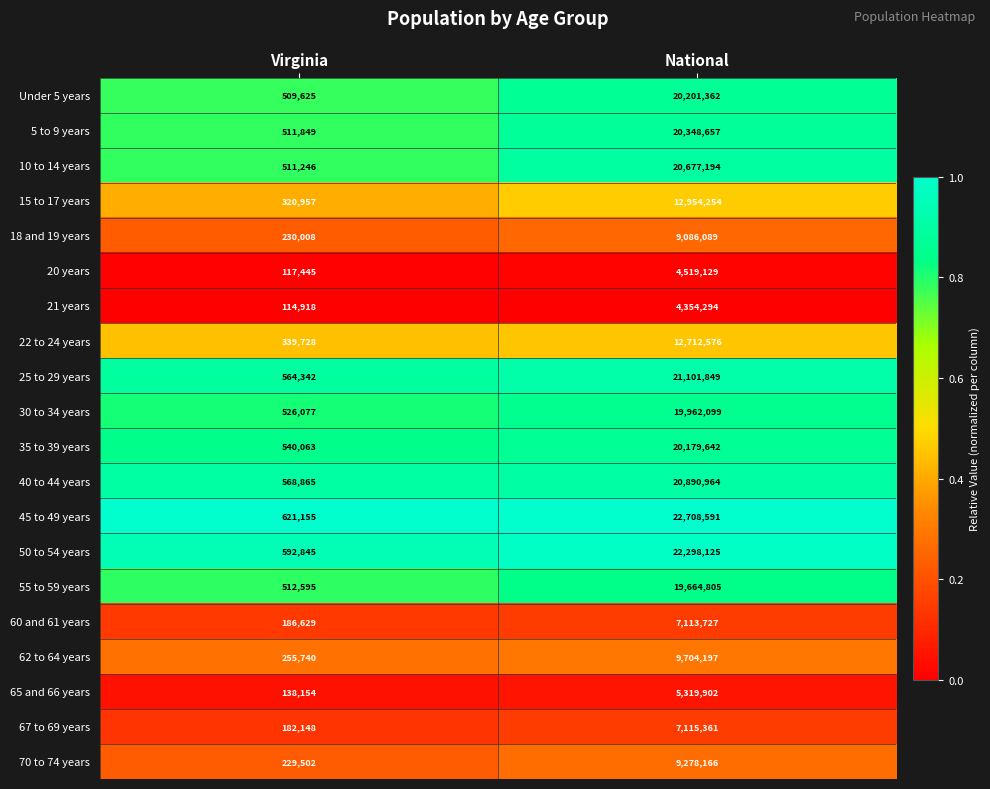

List the series in order of their peak value, lowest first.

21 years, 20 years, 65 and 66 years, 60 and 61 years, 67 to 69 years, 18 and 19 years, 70 to 74 years, 62 to 64 years, 22 to 24 years, 15 to 17 years, 55 to 59 years, 30 to 34 years, 35 to 39 years, Under 5 years, 5 to 9 years, 10 to 14 years, 40 to 44 years, 25 to 29 years, 50 to 54 years, 45 to 49 years